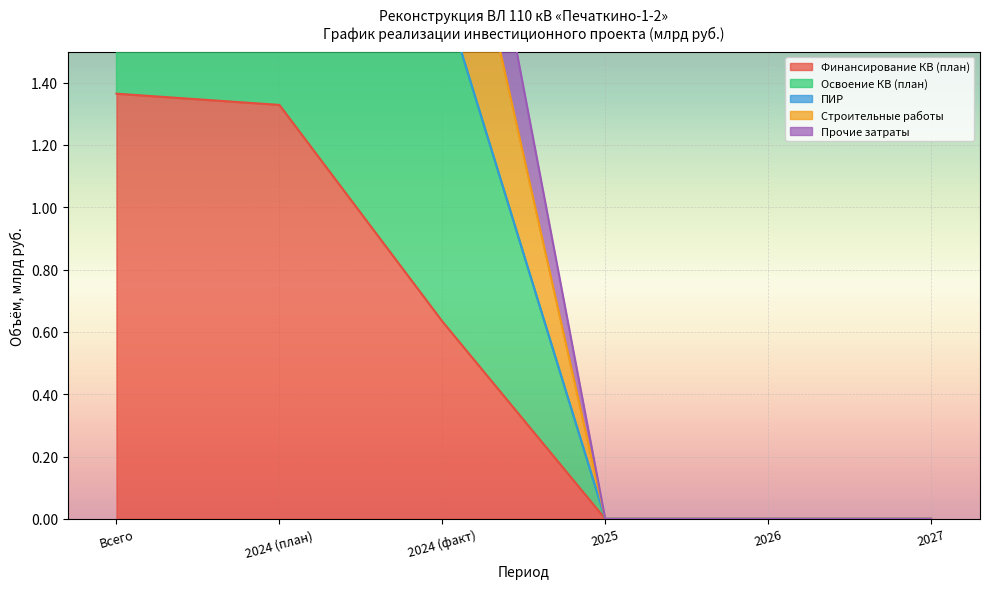

What is the sum of all Строительные работы values?

6.6